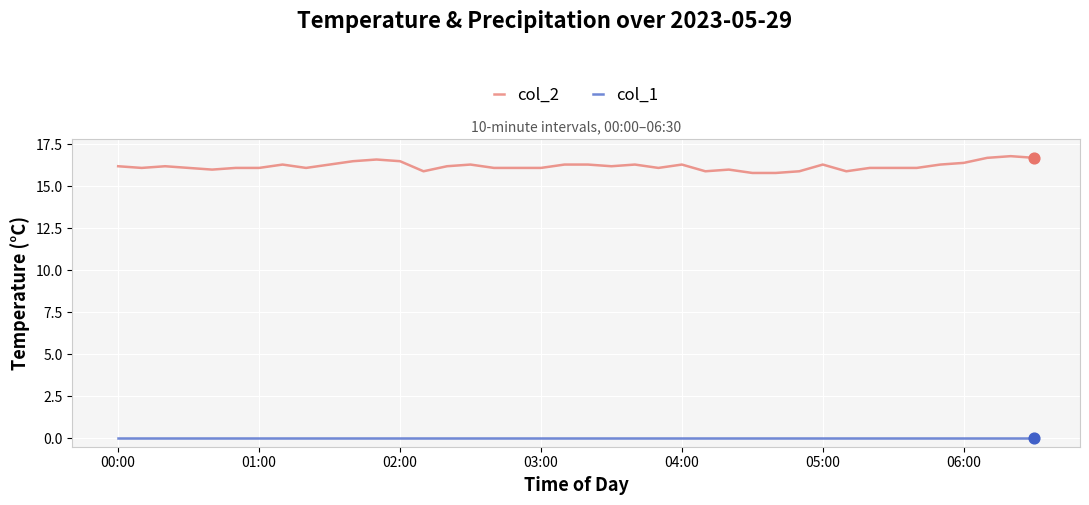

Which series has the largest total across all categories?

col_2